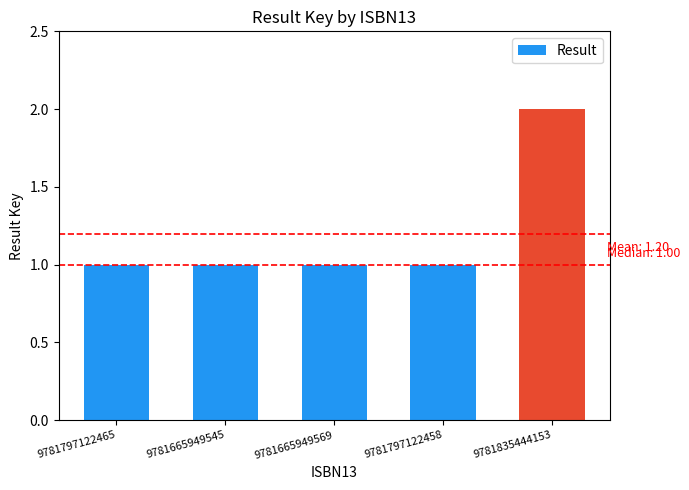

At which category does the chart reach its peak across all series?

9781835444153